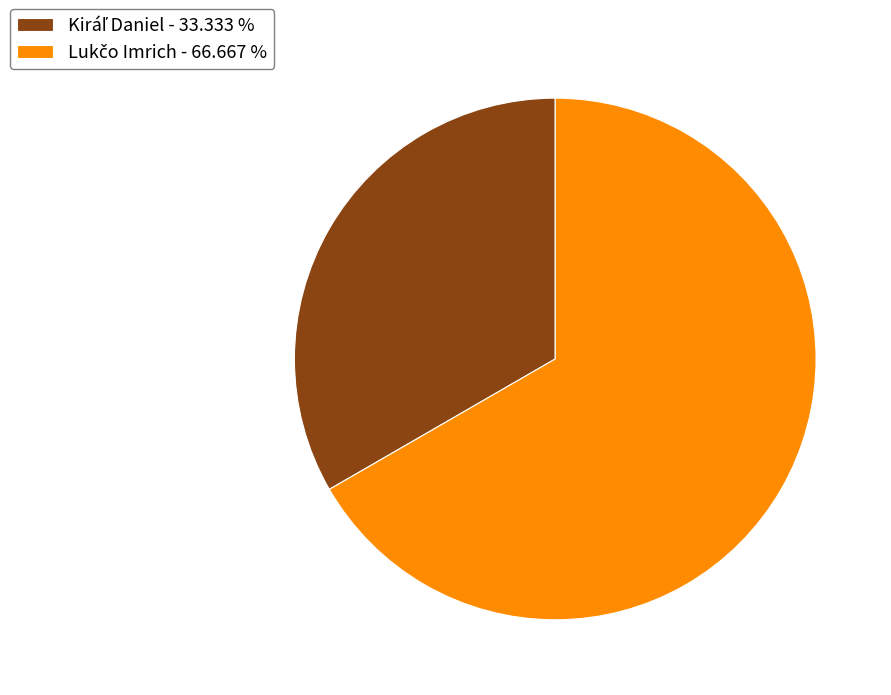

Is there a majority slice in this chart?

Yes